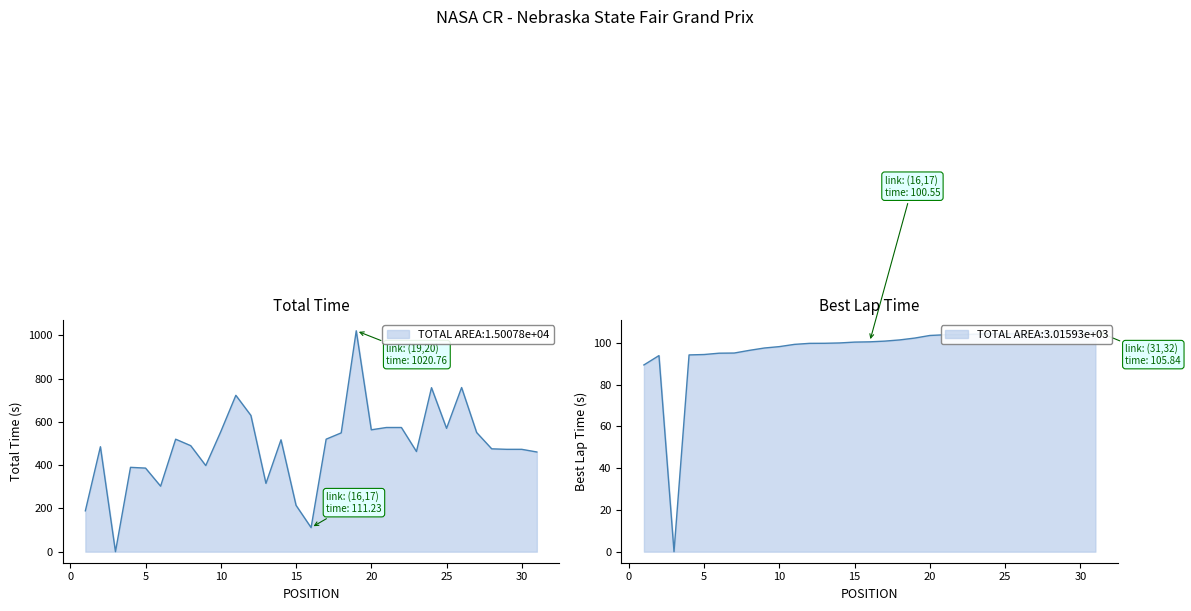

Does the chart display data point markers on the line(s)?

No